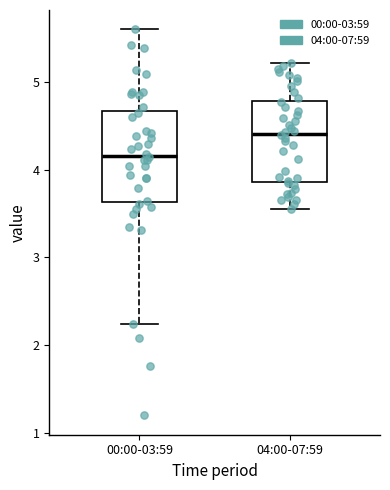

Which box has the lowest median line?

00:00-03:59